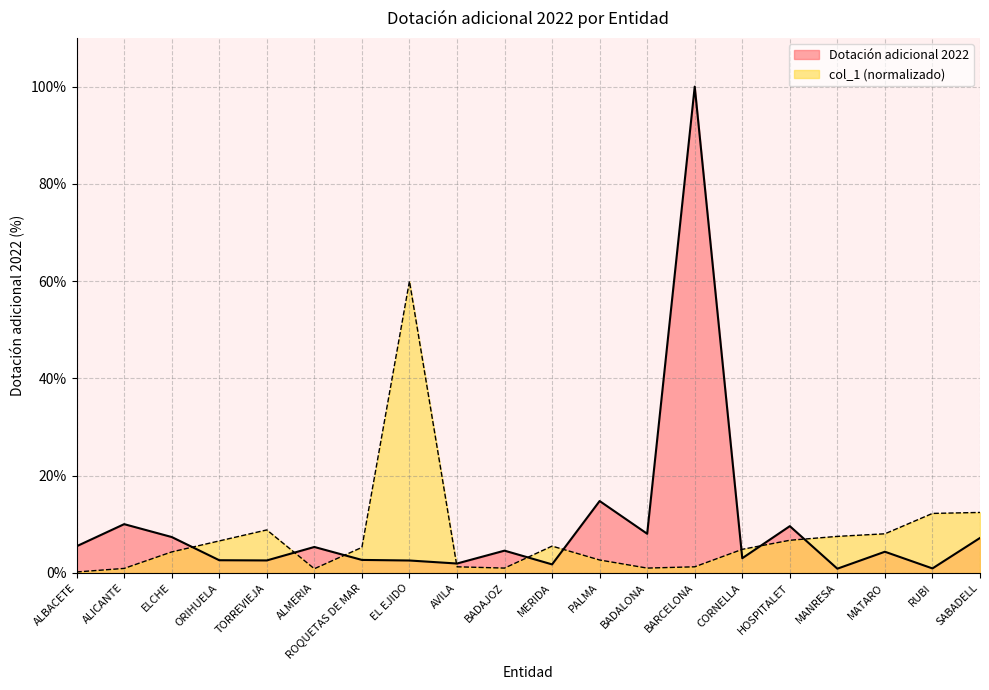

What position from the left is TORREVIEJA?

5